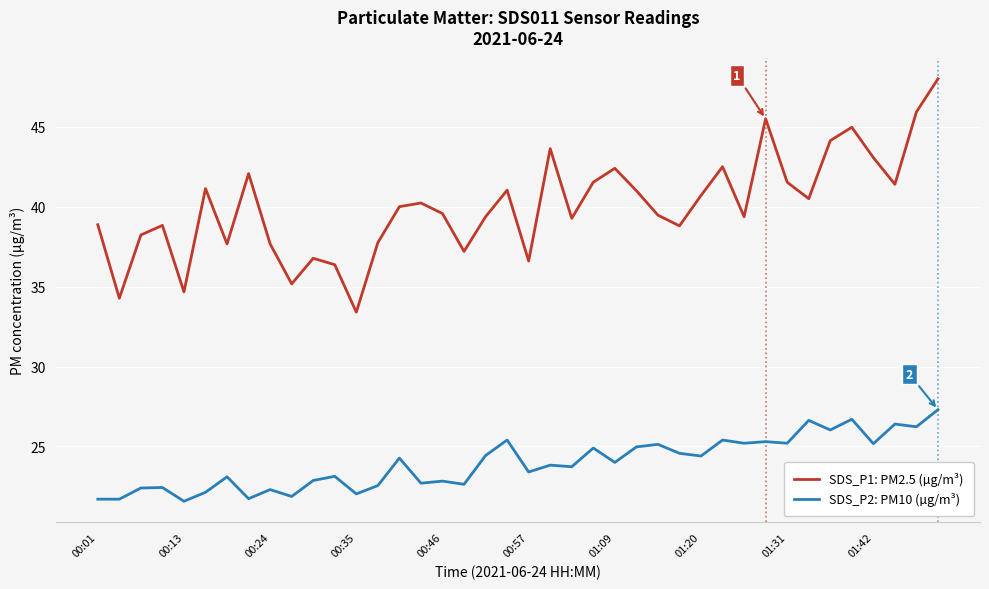

True or false: SDS_P2: PM10 (µg/m³) and SDS_P1: PM2.5 (µg/m³) intersect in this chart.

False